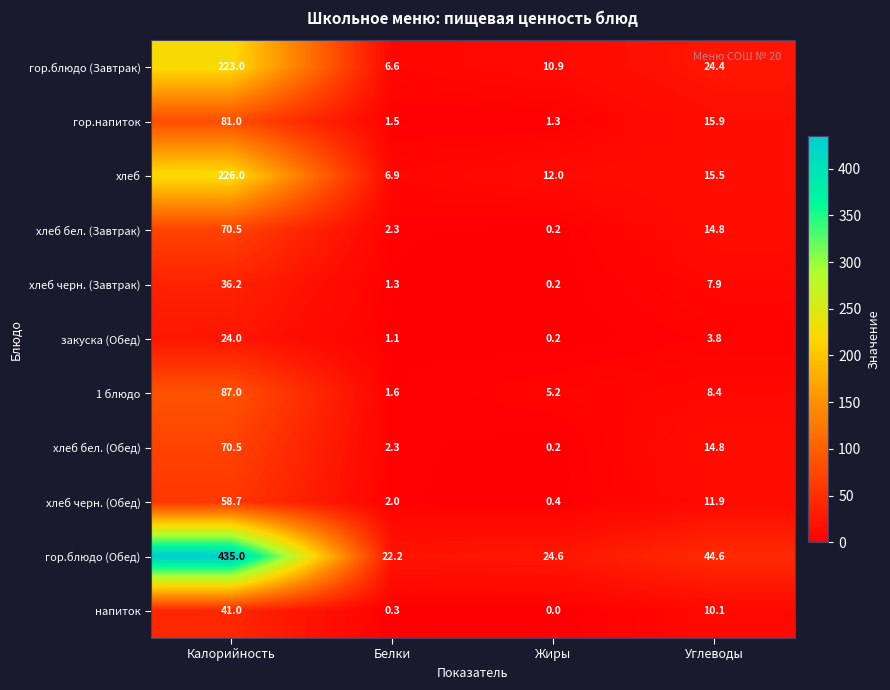

Which series has the largest total across all categories?

гор.блюдо (Обед)